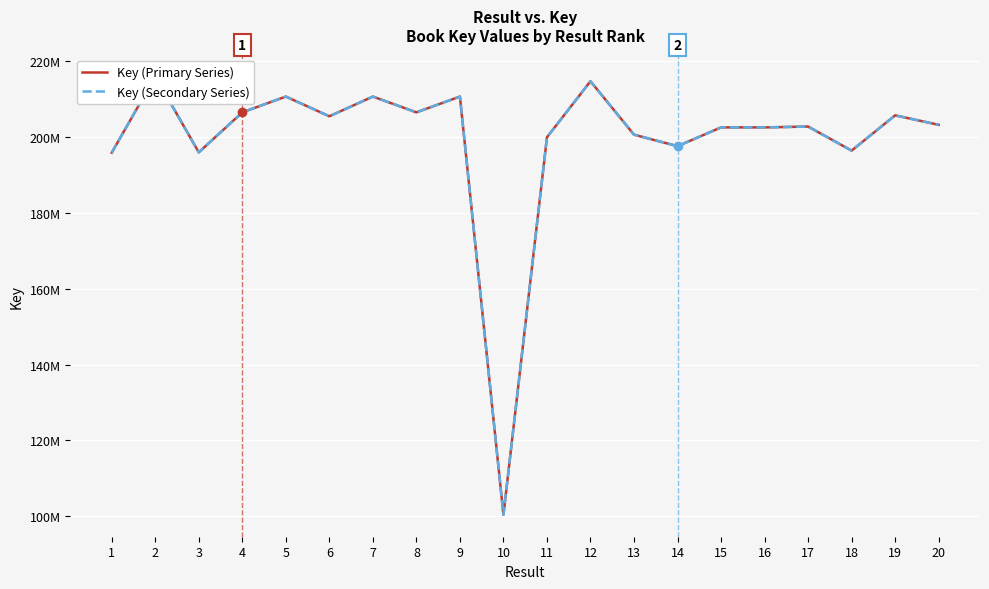

True or false: Key (Primary Series) and Key (Secondary Series) intersect in this chart.

False